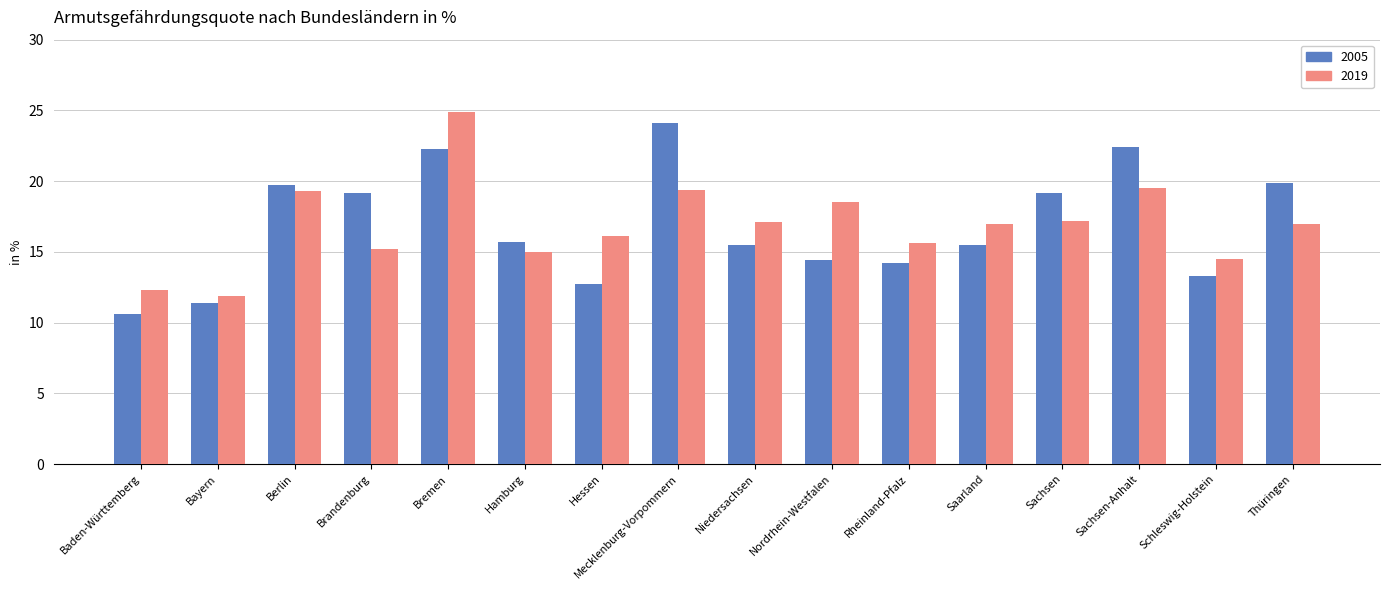

What is the average value of the 2019 series?

16.9